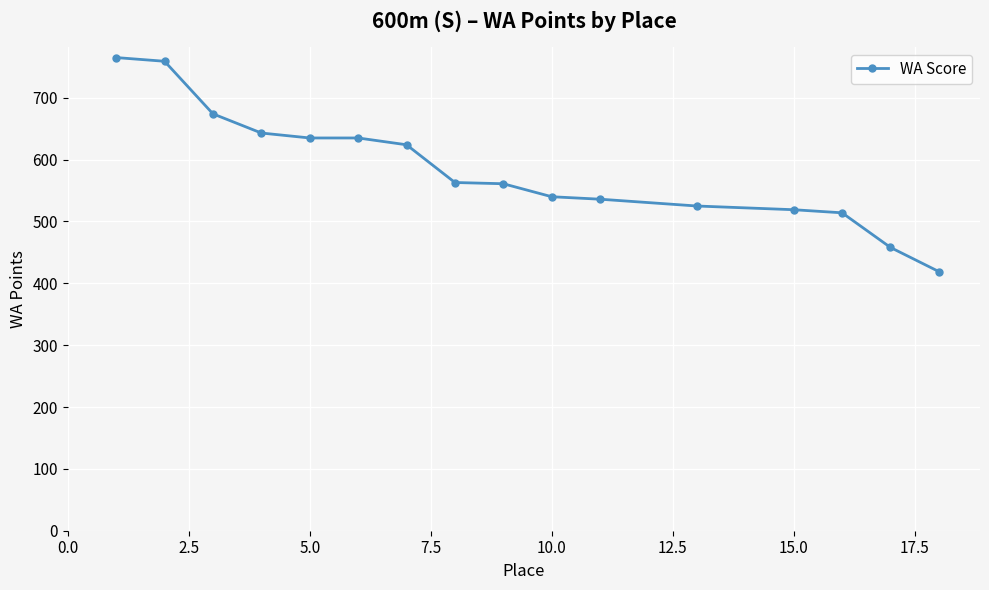

How many lines are shown in the chart?

1